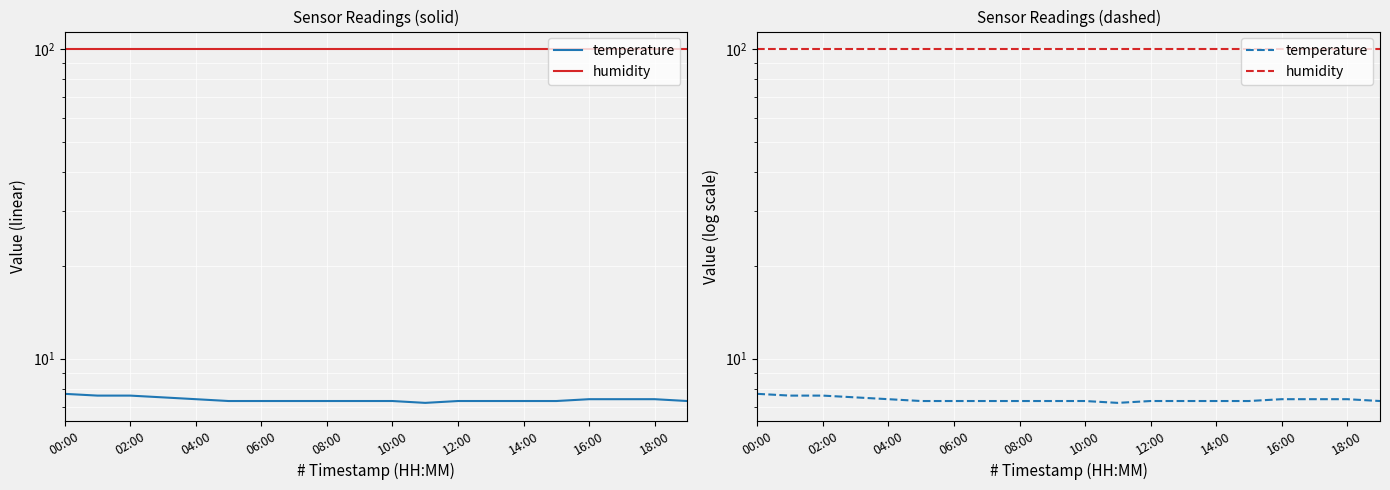

What is the maximum value shown in the chart?

99.9